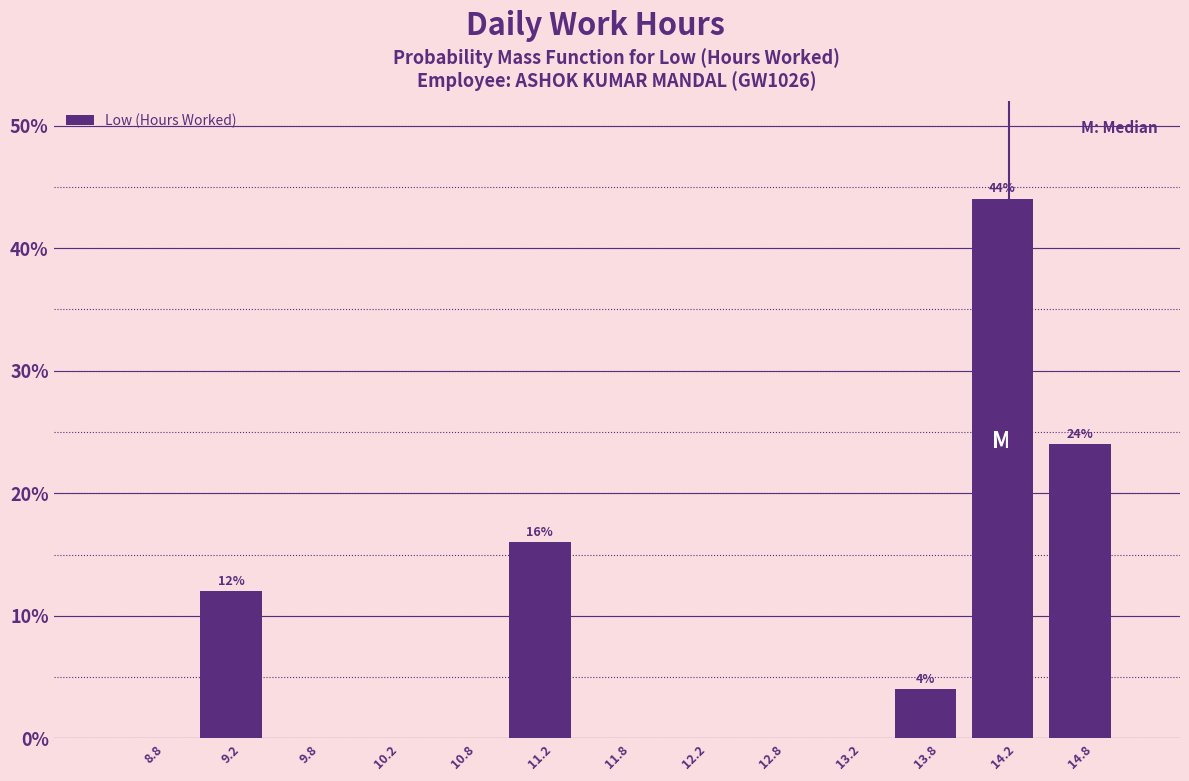

Which range on the x-axis has the tallest bar?

14.0 to 14.5